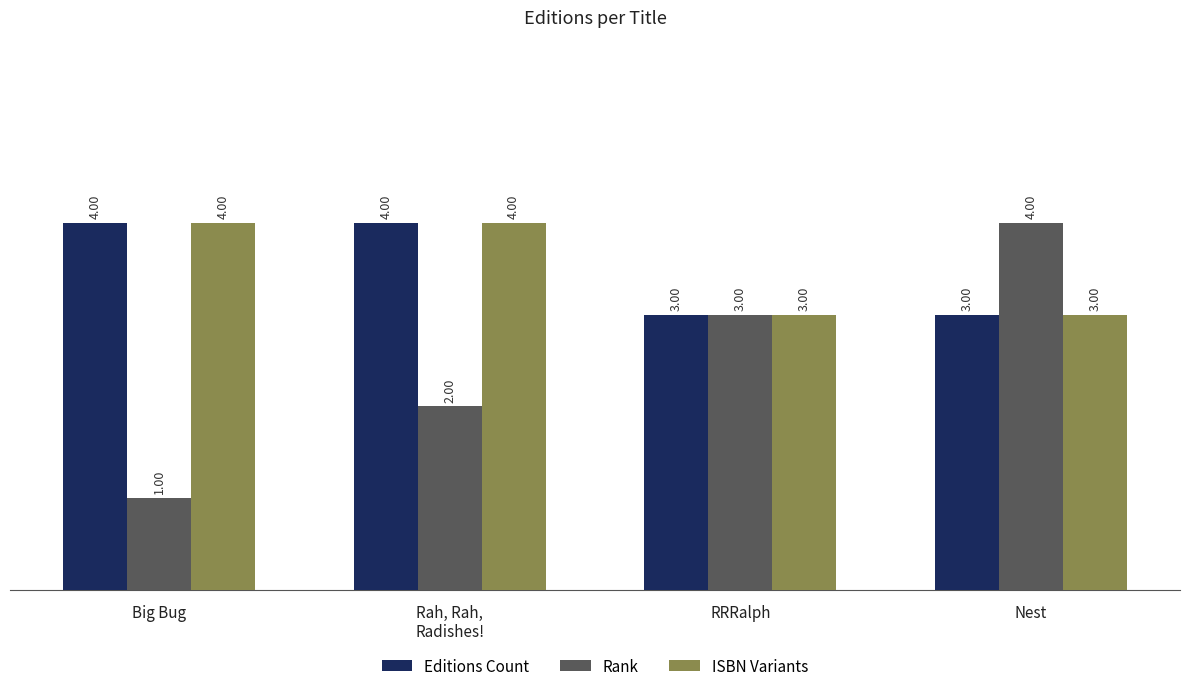

Are the bars horizontal?

No